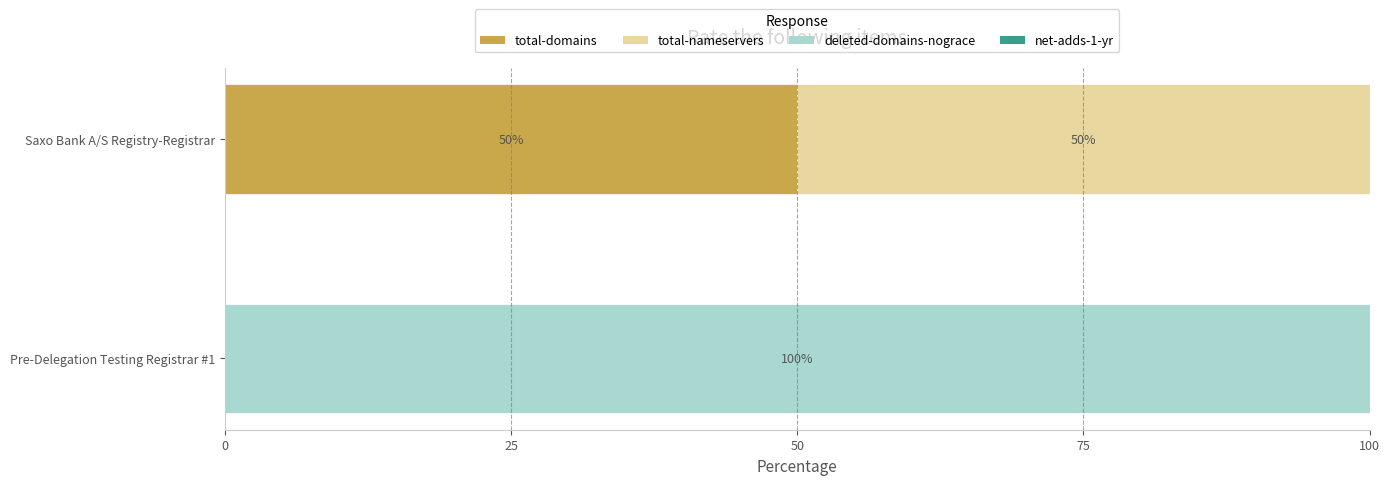

How many distinct data groups are displayed?

3